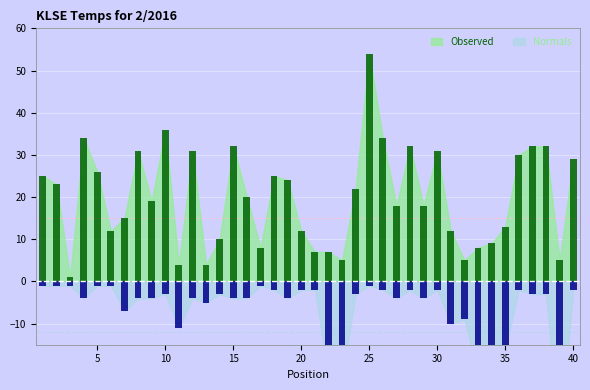

The value of Peak Position at 25 is 0. True or false?

False